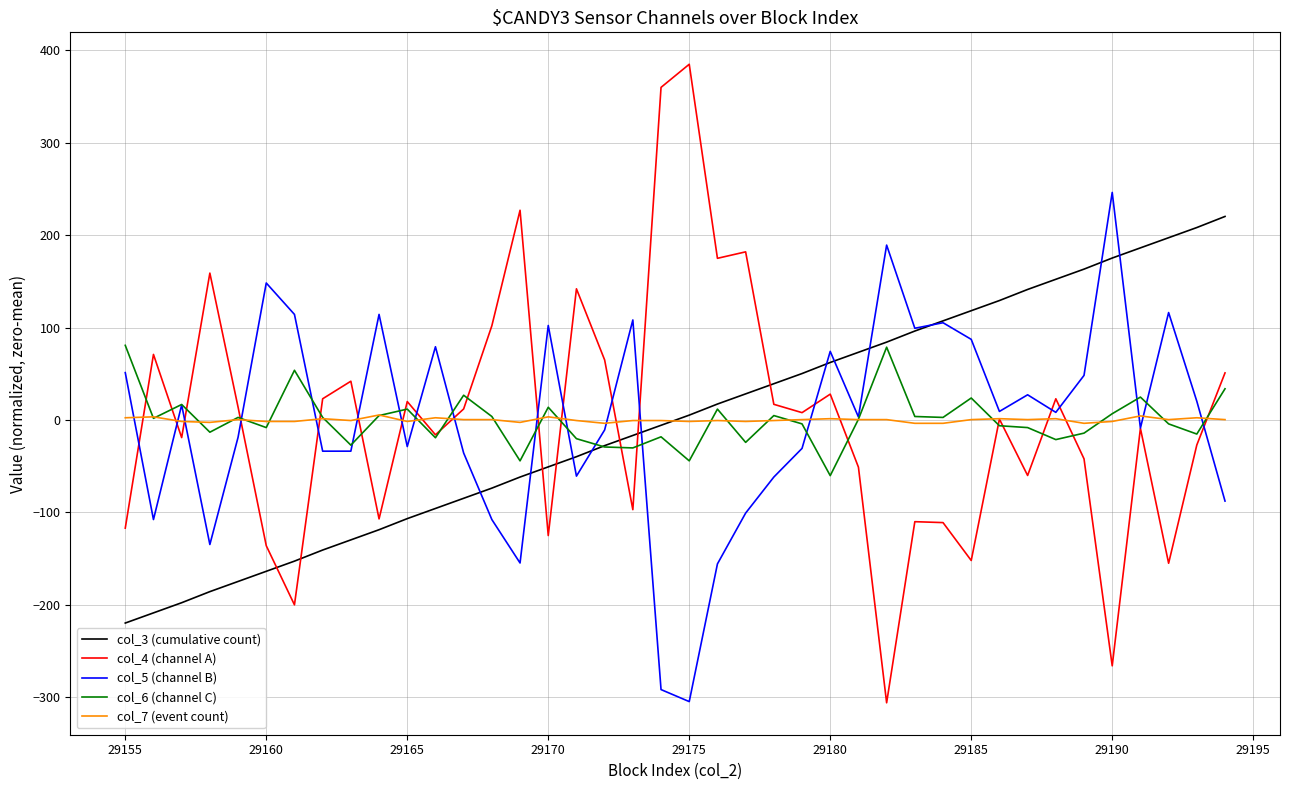

What is the greatest value displayed?

385.0